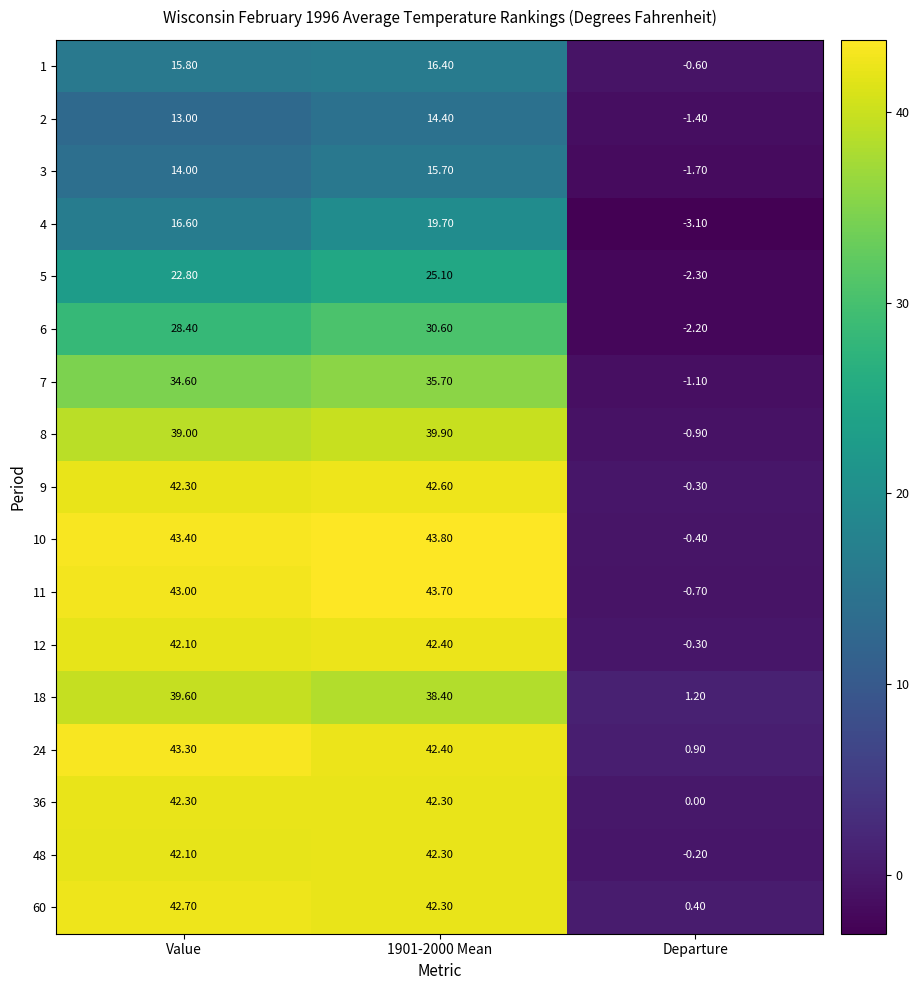

Rank the categories by 6 value from lowest to highest.

Departure, Value, 1901-2000 Mean